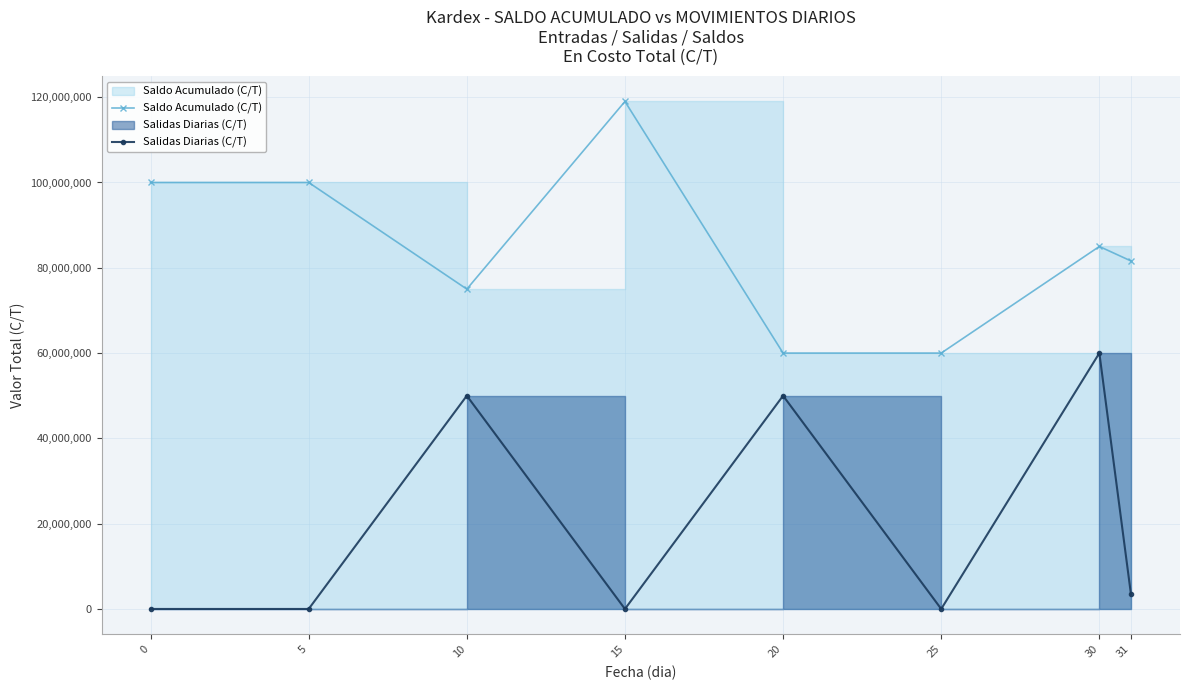

What value does the Salidas Diarias (C/T) series have at 20?

50000000